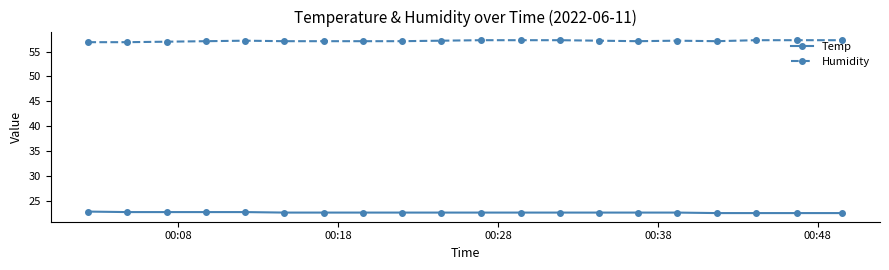

What are all the series names shown in the legend?

Temp, Humidity